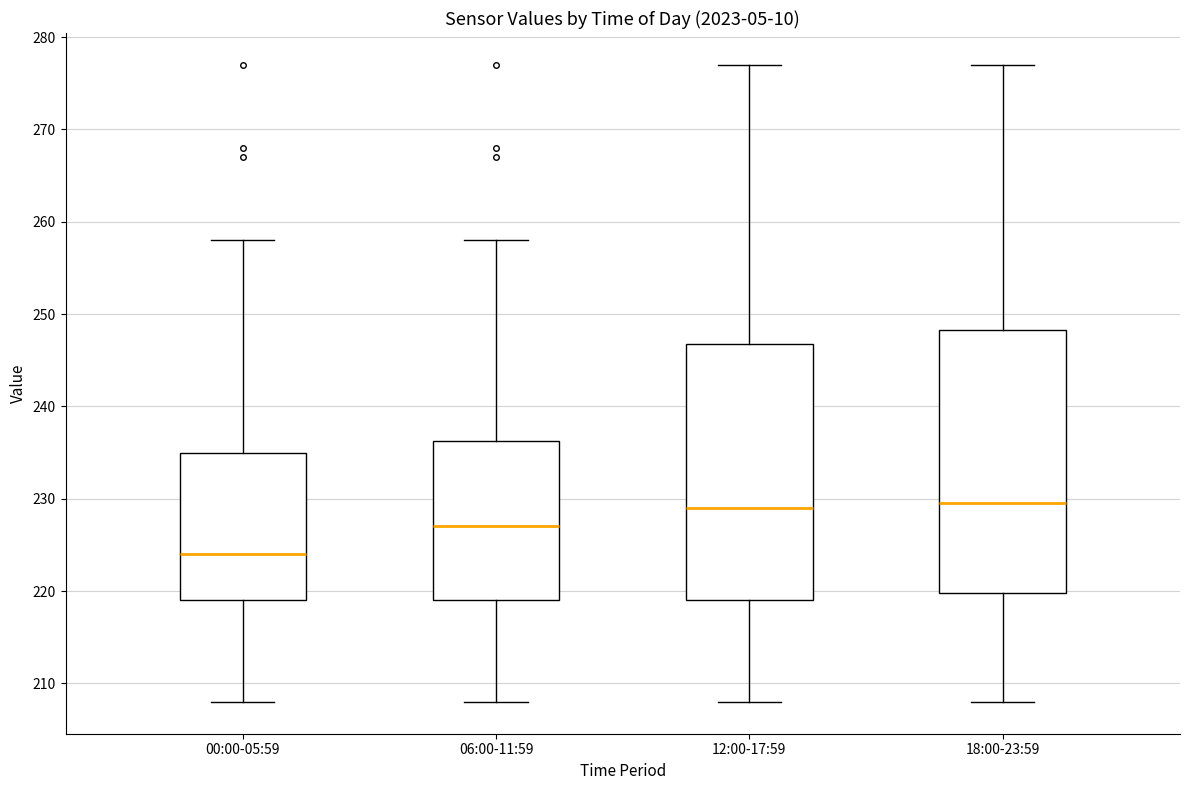

Reading left to right, read every box against the y-axis: the position of its median line, the range the box covers, and the ends of its whiskers. The values are not printed on the chart, so give them approximately, as read against the axis.

00:00-05:59: median 224, box 219 to 235, whiskers 208 to 258
06:00-11:59: median 227, box 219 to 236, whiskers 208 to 258
12:00-17:59: median 229, box 219 to 247, whiskers 208 to 277
18:00-23:59: median 230, box 220 to 248, whiskers 208 to 277